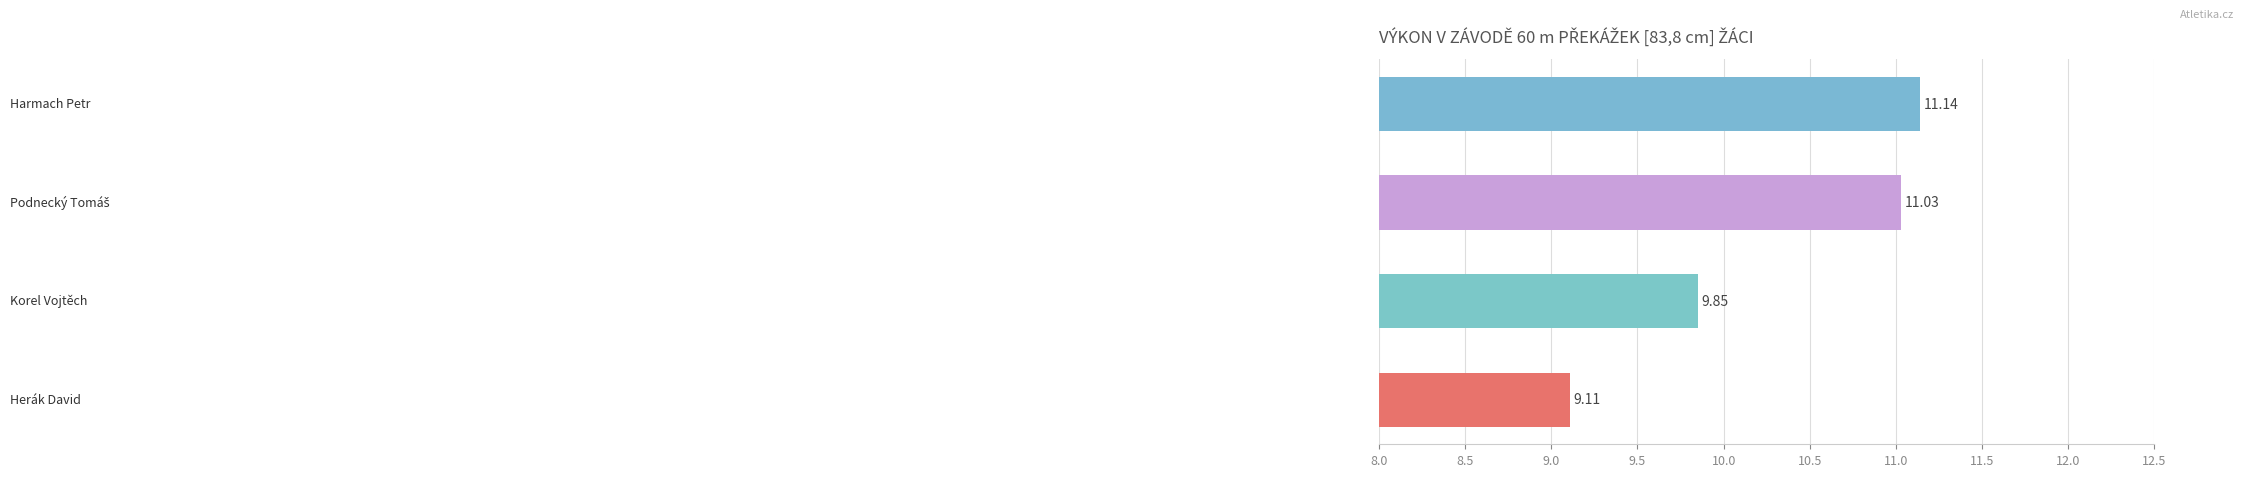

What is the sum of all values?

41.1